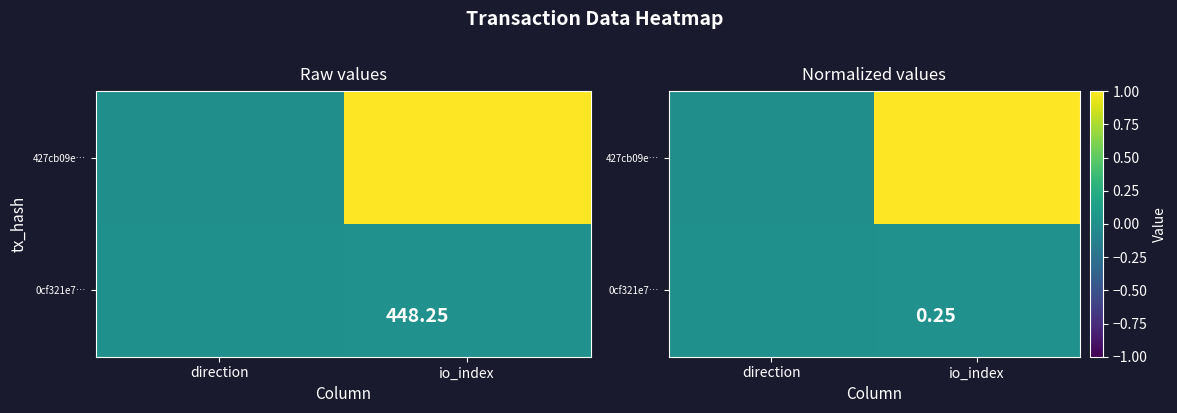

True or false: 427cb09e… has a value of 1.0 at io_index.

True